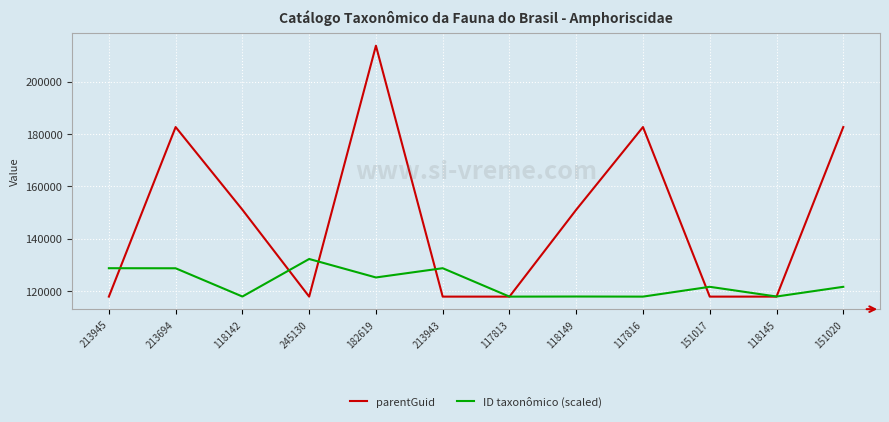

Which label corresponds to the largest value in the chart?

182619